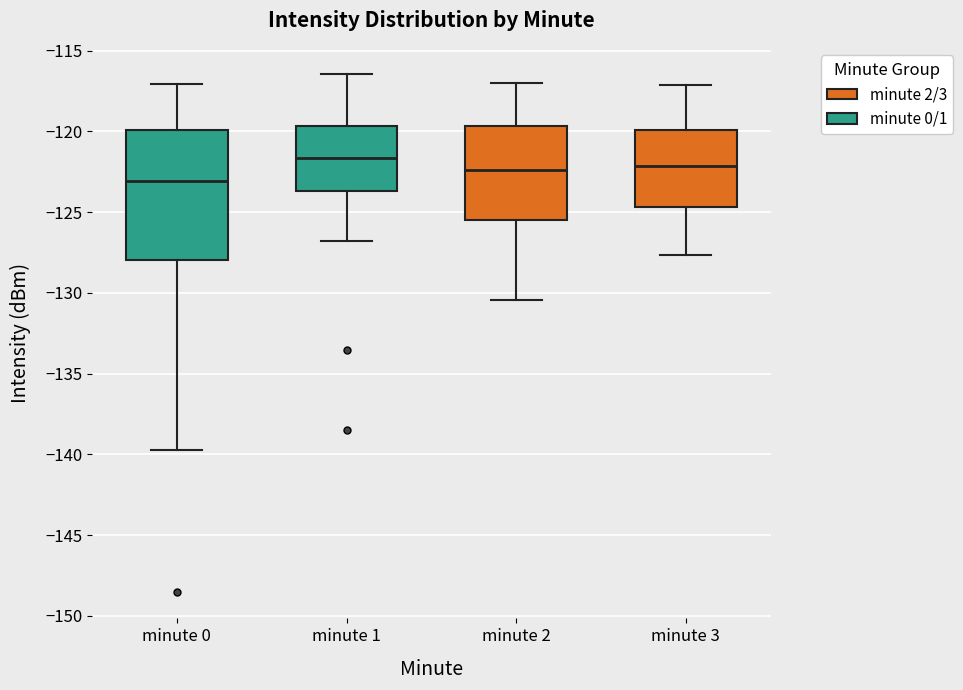

Which box is the tallest, from its lower edge to its upper edge?

minute 0